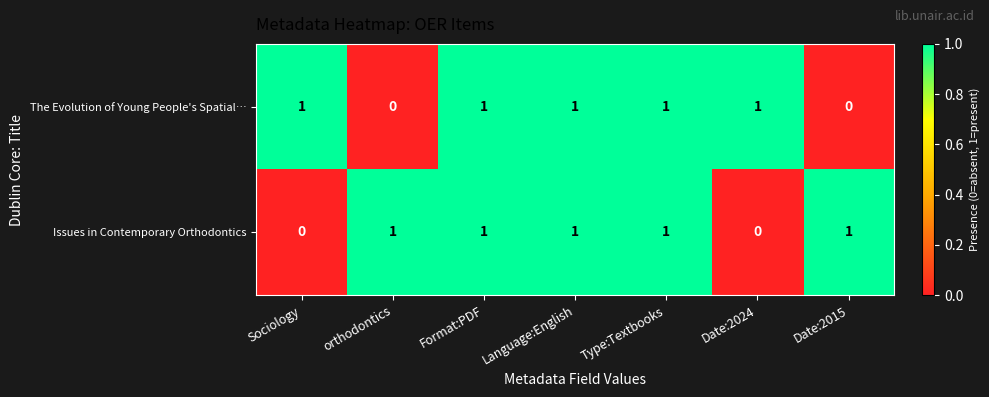

What is the sum of all The Evolution of Young People's Spatial… values?

5